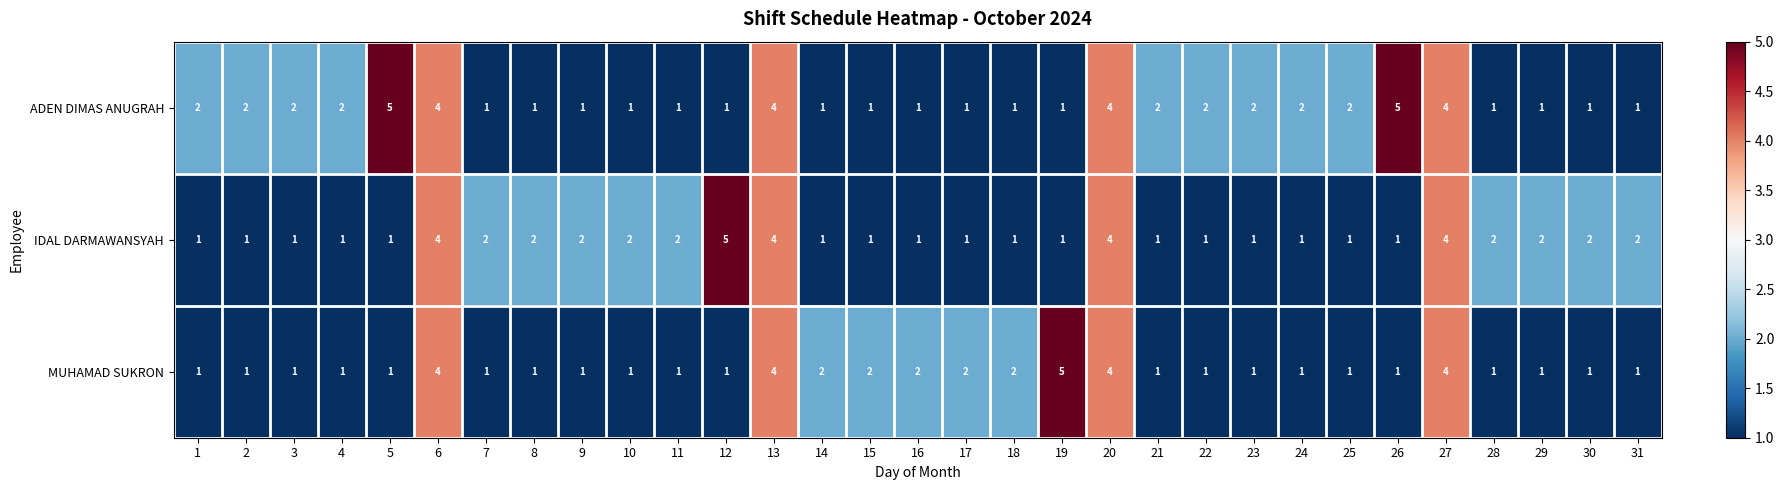

What is the difference between the MUHAMAD SUKRON values at 9 and 13?

3